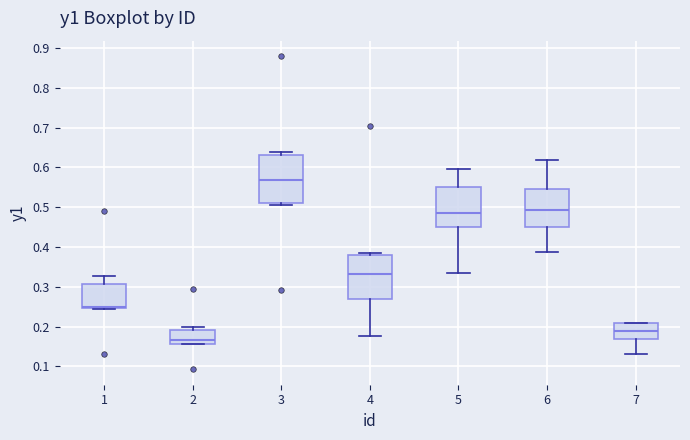

Where does the median line of the box at x = 7 sit on the y-axis? The values are not printed on the chart, so give them approximately, as read against the axis.

0.19